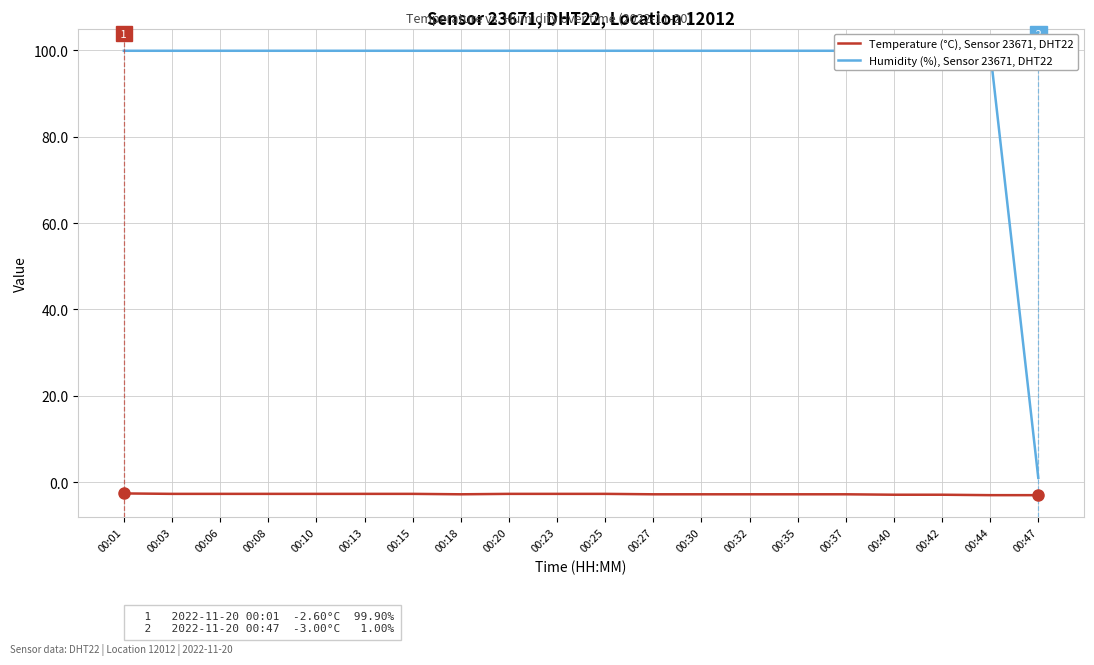

Rank the categories by Humidity (%), Sensor 23671, DHT22 value from highest to lowest.

00:01, 00:03, 00:06, 00:08, 00:10, 00:13, 00:15, 00:18, 00:20, 00:23, 00:25, 00:27, 00:30, 00:32, 00:35, 00:37, 00:40, 00:42, 00:44, 00:47